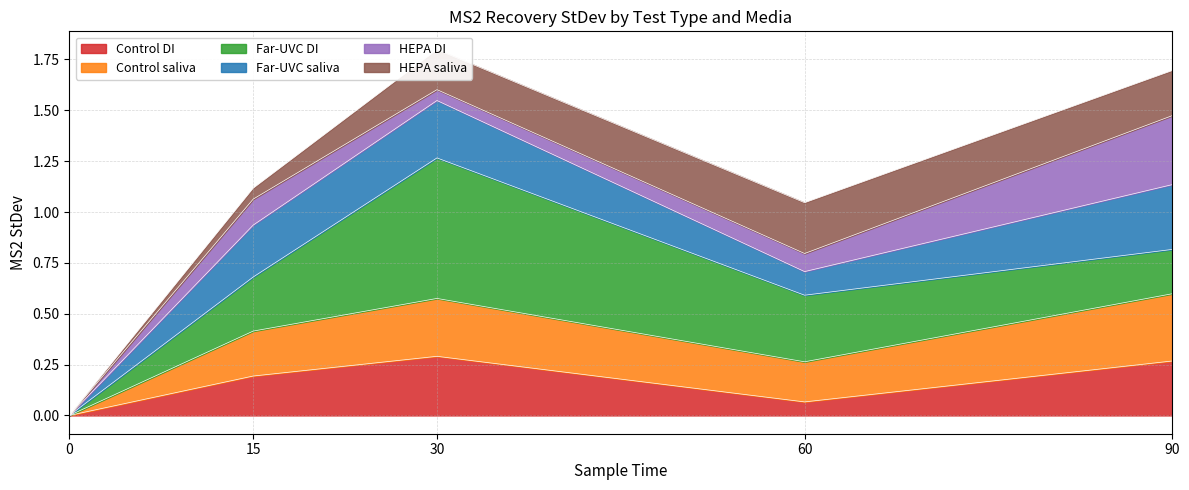

What is the maximum value shown in the chart?

1.8